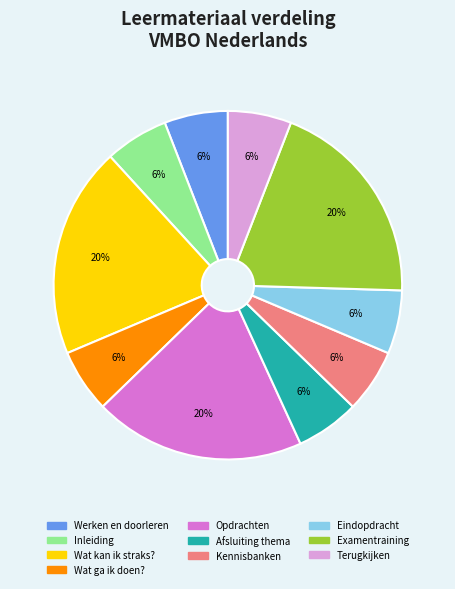

Combined, do Wat ga ik doen? and Opdrachten account for over 50%?

No